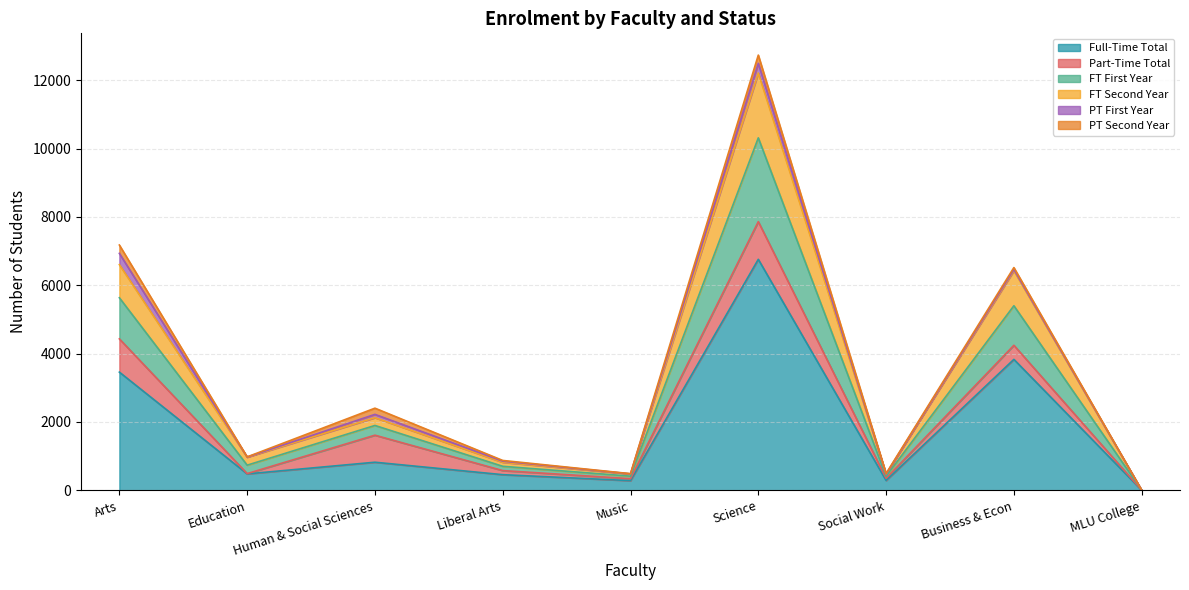

What is the maximum value for Full-Time Total?

6759